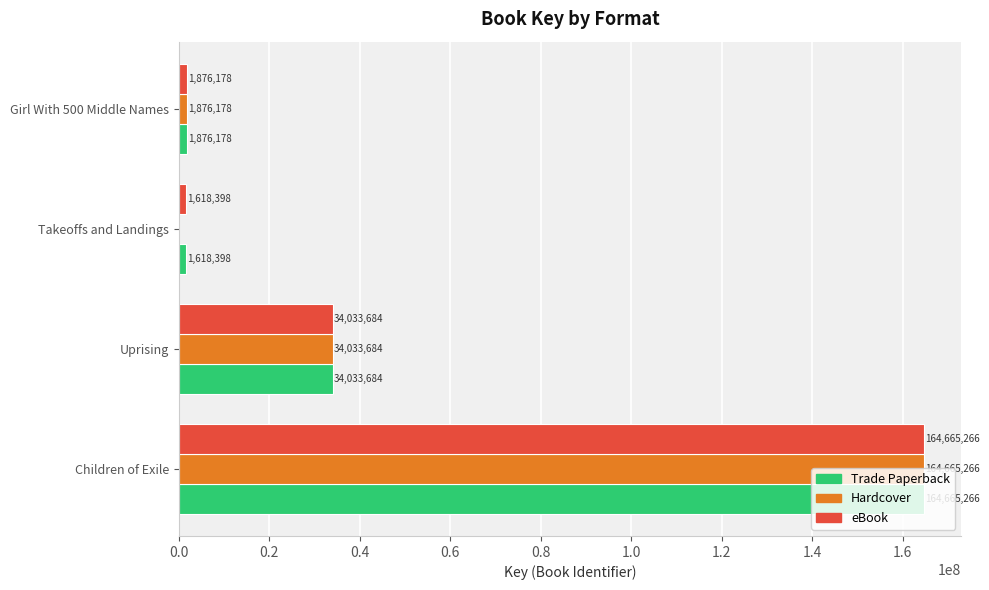

What value does the eBook series have at Uprising, to the nearest 100?

34033700